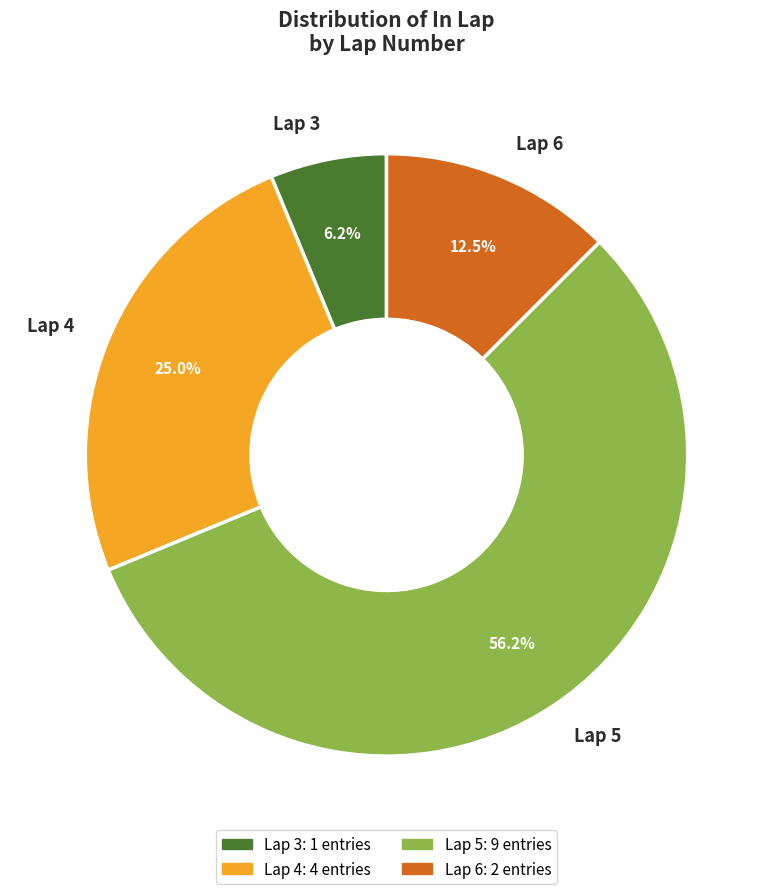

Which category has the biggest portion of the pie?

Lap 5